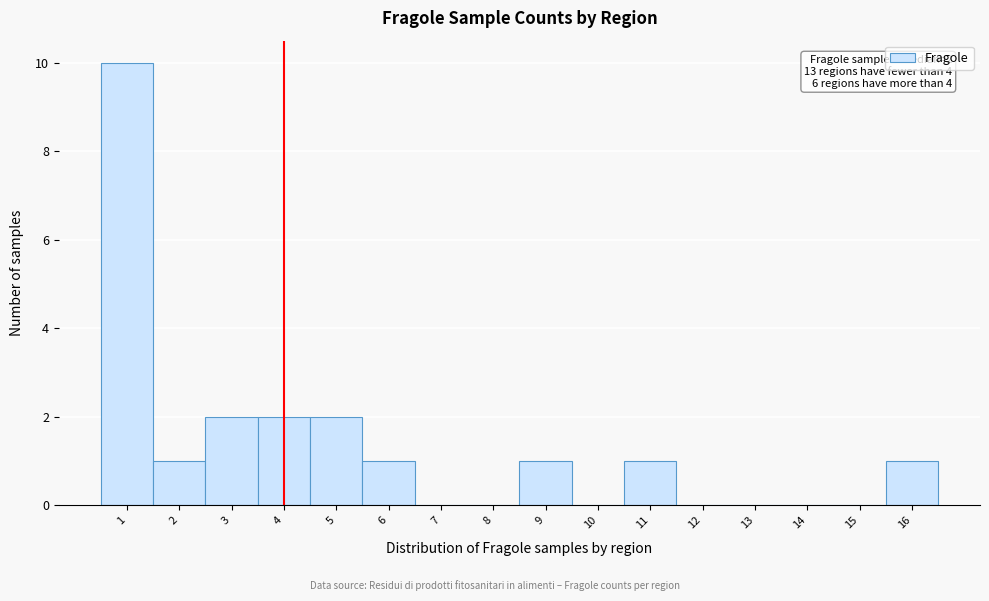

Over which range of the x-axis is the bar tallest?

0.5 to 1.5